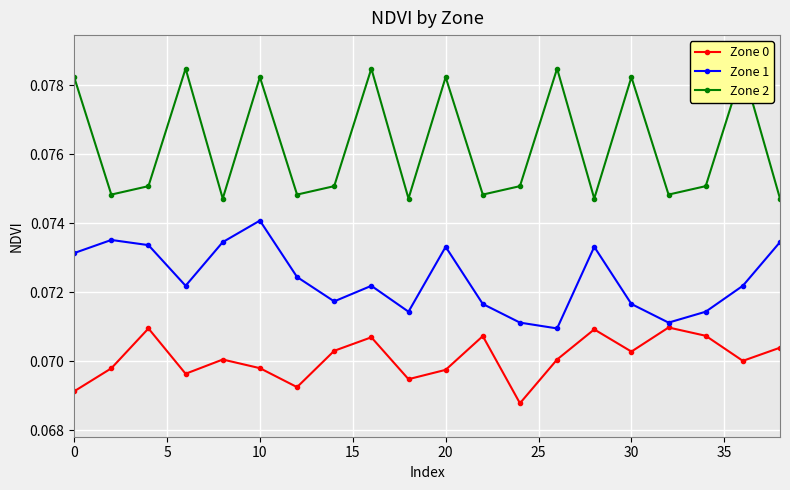

What is the sum of all Zone 1 values?

1.4